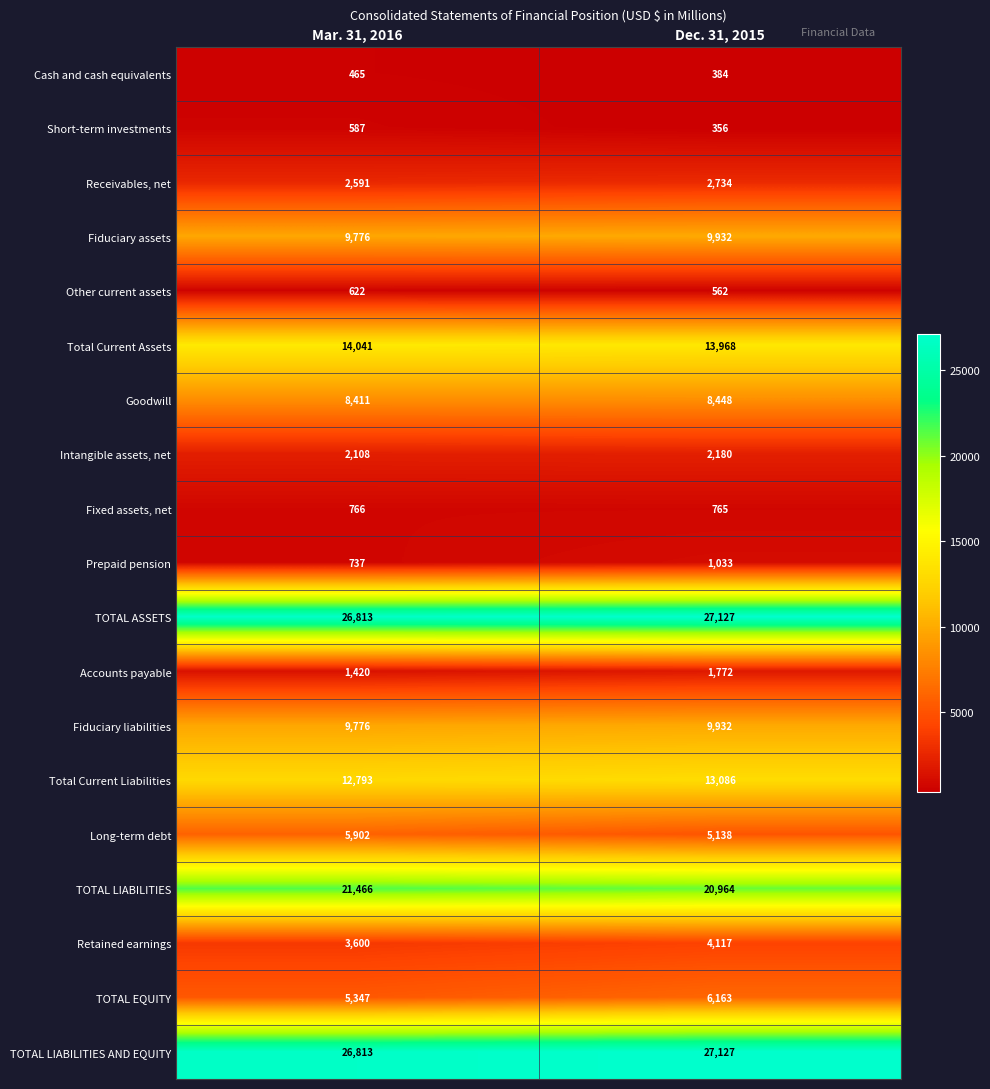

Which series has the largest range (max minus min)?

TOTAL EQUITY